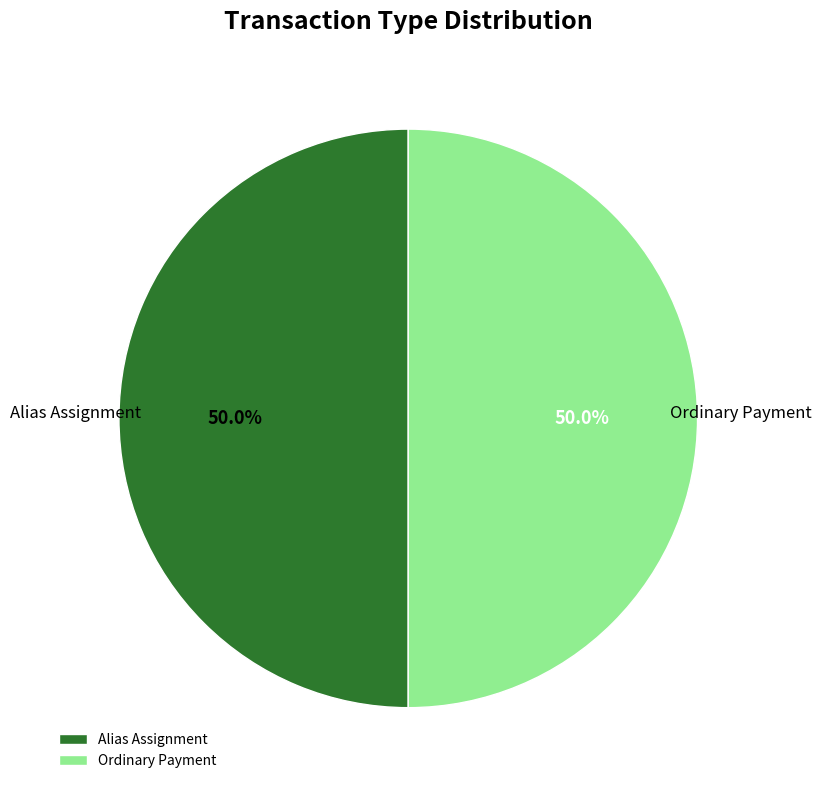

Combined, what portion of the pie is Alias Assignment and Ordinary Payment?

100.0%